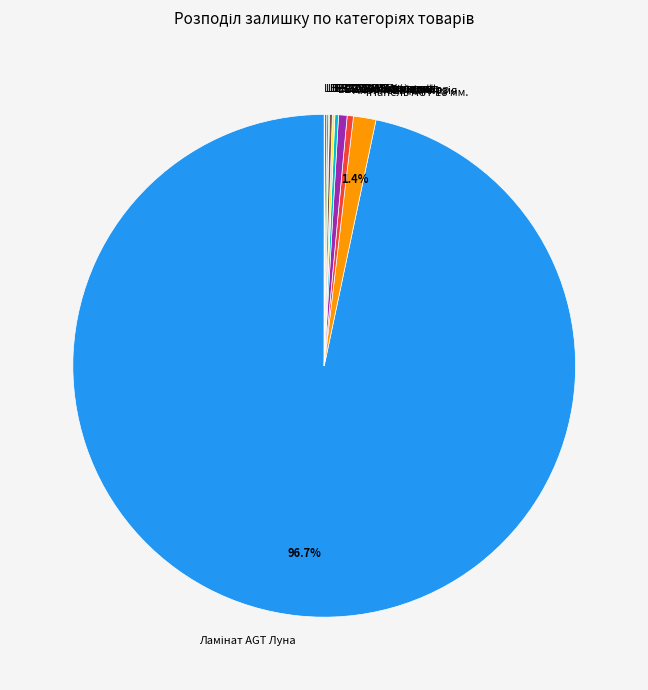

Is there any slice that represents more than half of the pie?

Yes